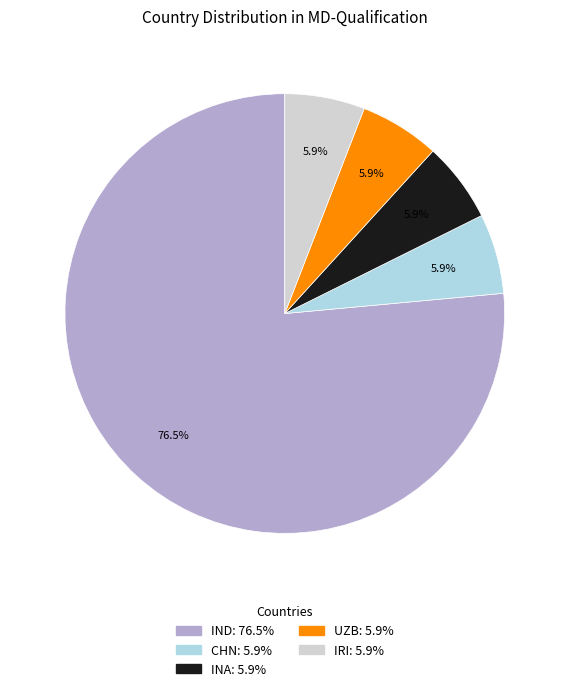

Which category accounts for the majority?

IND